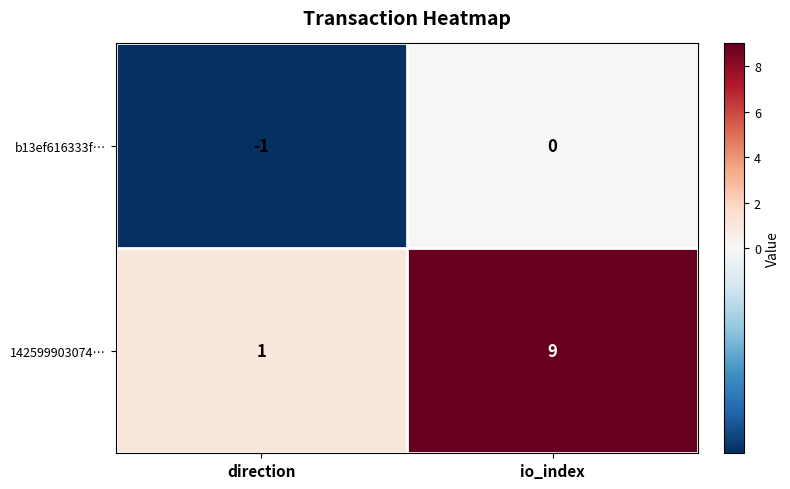

What is the spread (max minus min) of values at io_index?

9